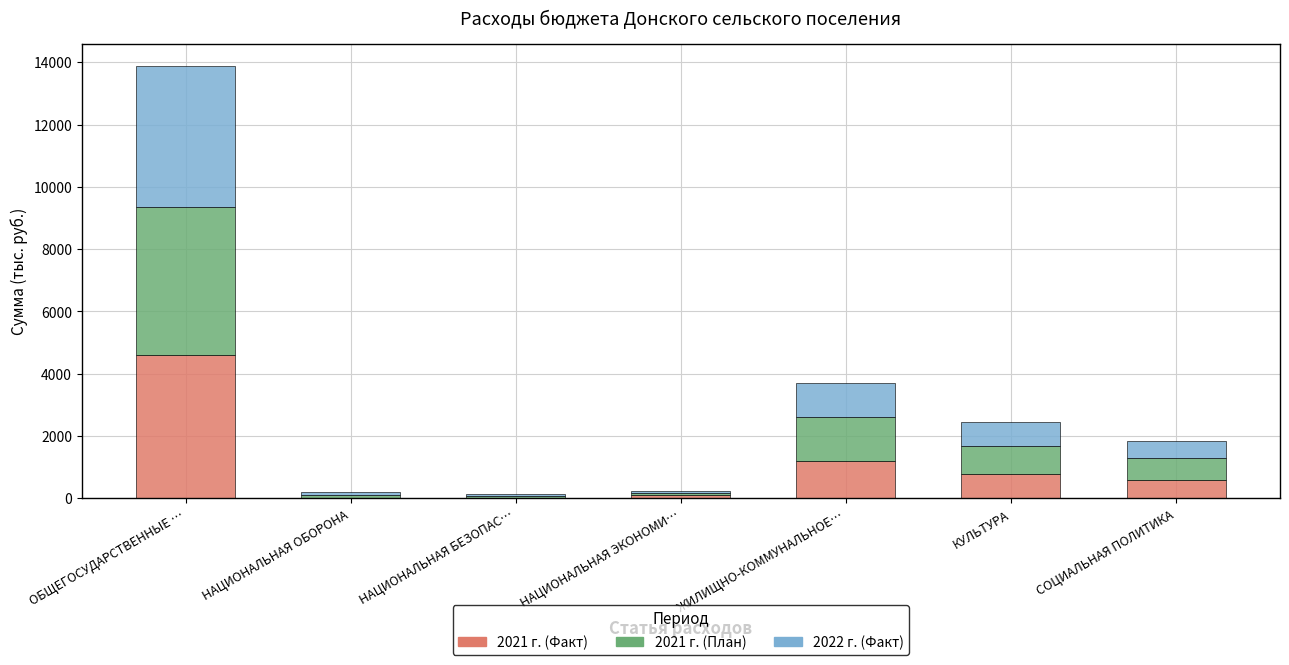

What is the sum of the 2021 г. (Факт) values at ЖИЛИЩНО-КОММУНАЛЬНОЕ… and КУЛЬТУРА?

2000.0